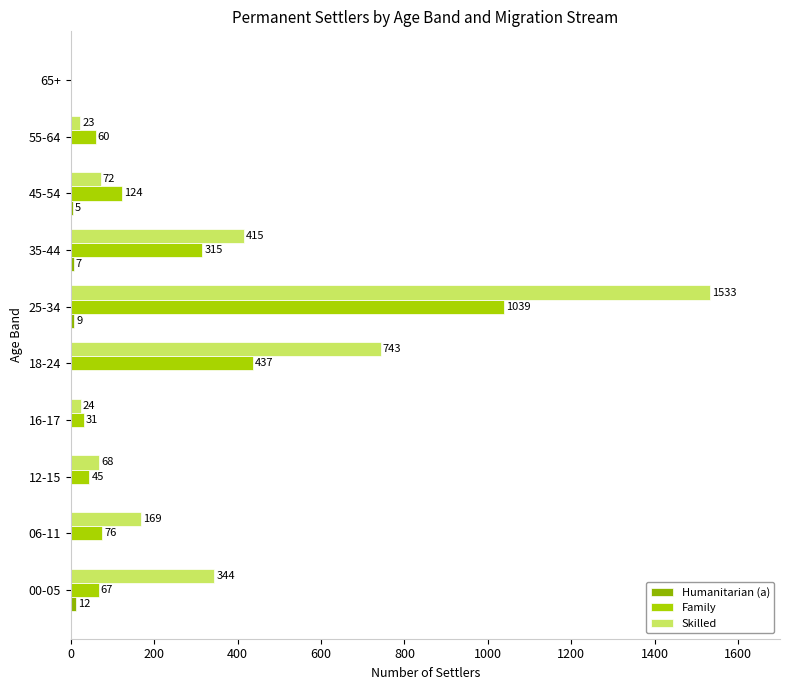

Count the number of categories in the chart.

10